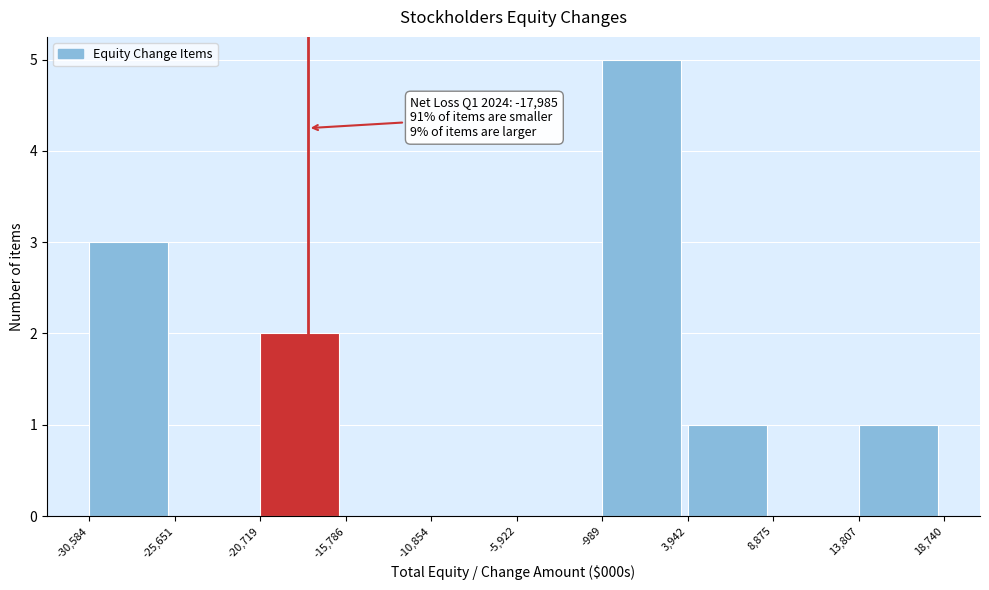

Over which range of the x-axis is the bar tallest?

-989 to 3,942